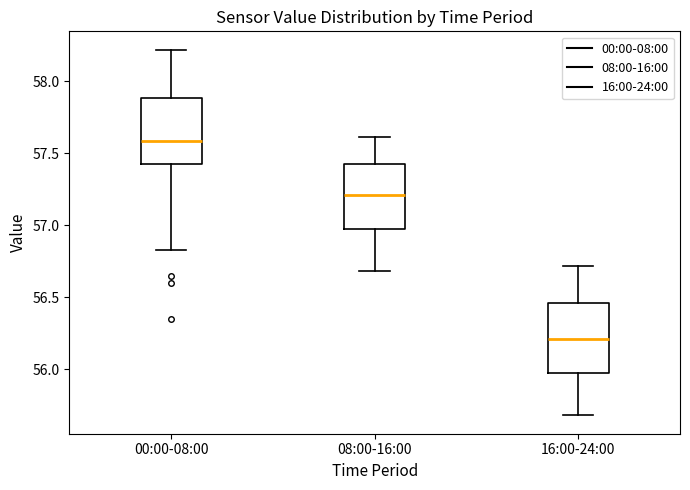

Where is the upper edge of the box for 08:00-16:00 on the y-axis? The values are not printed on the chart, so give them approximately, as read against the axis.

57.45